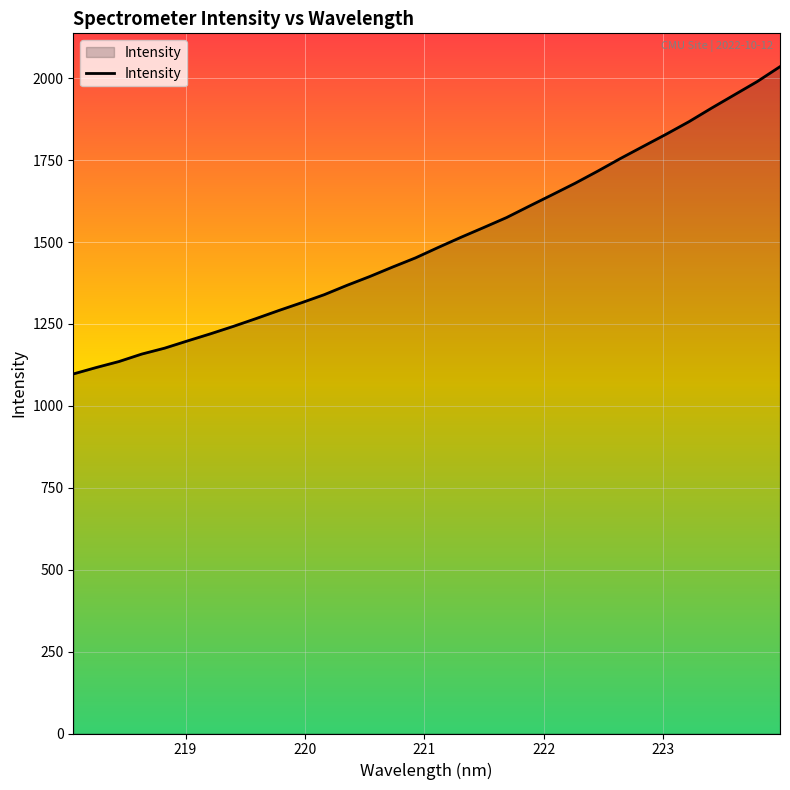

What is the maximum value shown in the chart?

2035.4